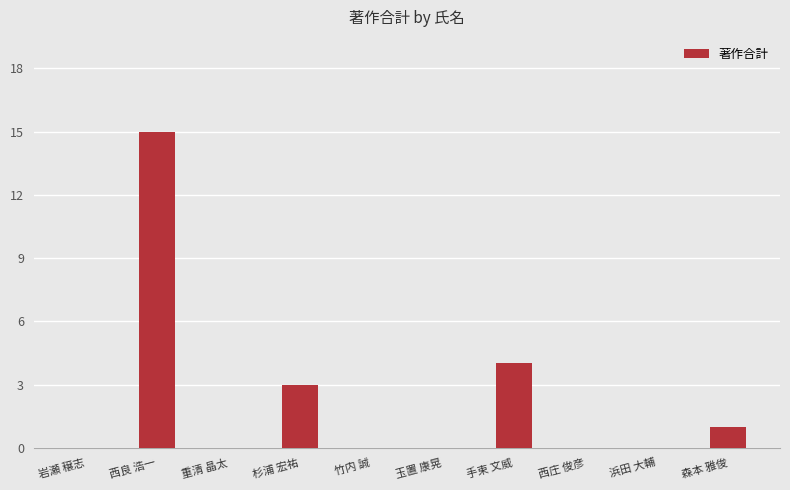

Reading right to left, transcribe all the data shown in this chart.

1	0	0	4	0	0	3	0	15	0